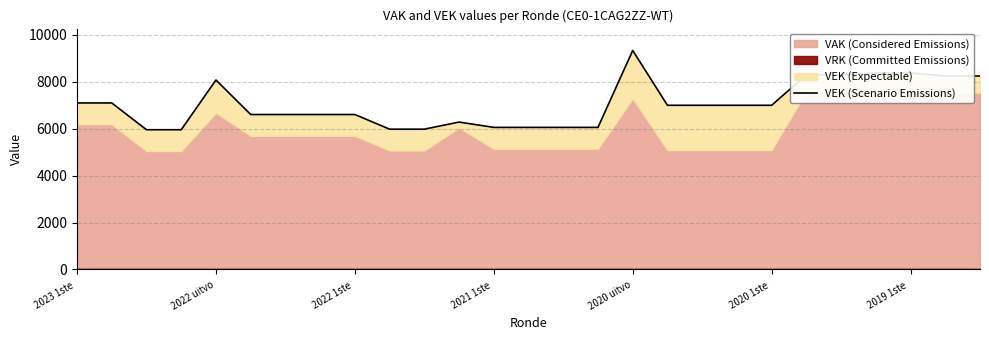

The chart shows a value of 3729 at 22. True or false?

False